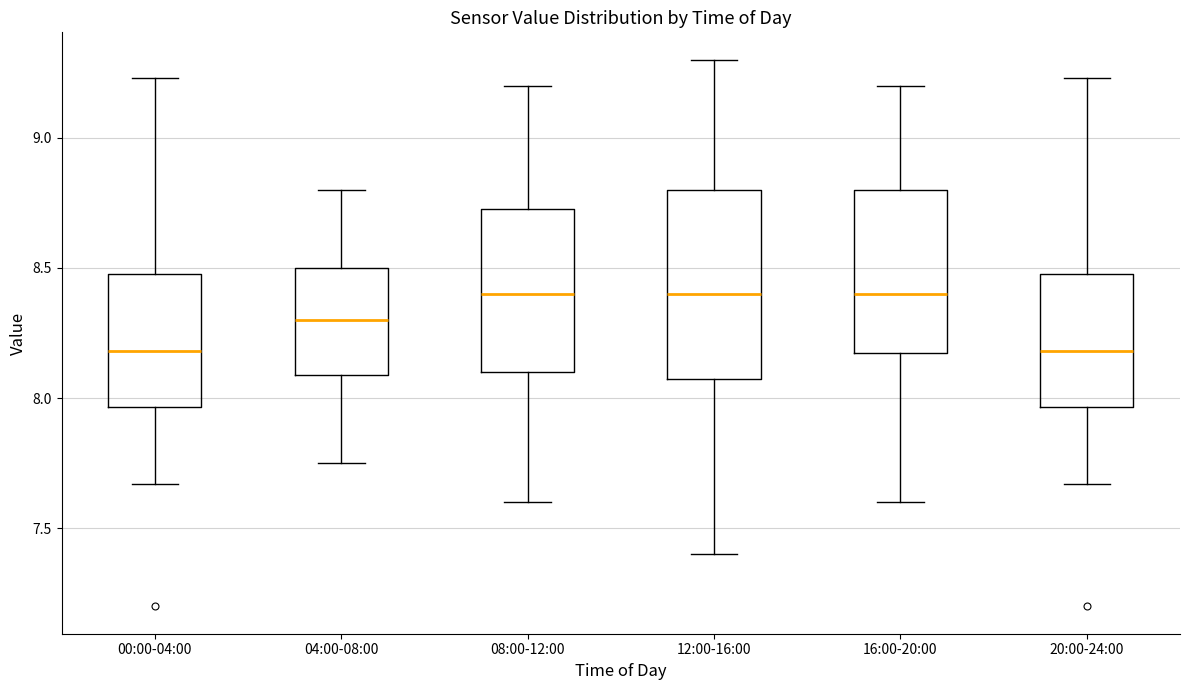

Reading left to right, transcribe this box plot: for each box, give where its median line is, the range the box spans, and where its two whiskers end, as read against the y-axis. The values are not printed on the chart, so give them approximately, as read against the axis.

00:00-04:00: median 8.20, box 7.95 to 8.50, whiskers 7.65 to 9.25
04:00-08:00: median 8.30, box 8.10 to 8.50, whiskers 7.75 to 8.80
08:00-12:00: median 8.40, box 8.10 to 8.75, whiskers 7.60 to 9.20
12:00-16:00: median 8.40, box 8.10 to 8.80, whiskers 7.40 to 9.30
16:00-20:00: median 8.40, box 8.20 to 8.80, whiskers 7.60 to 9.20
20:00-24:00: median 8.20, box 7.95 to 8.50, whiskers 7.65 to 9.25